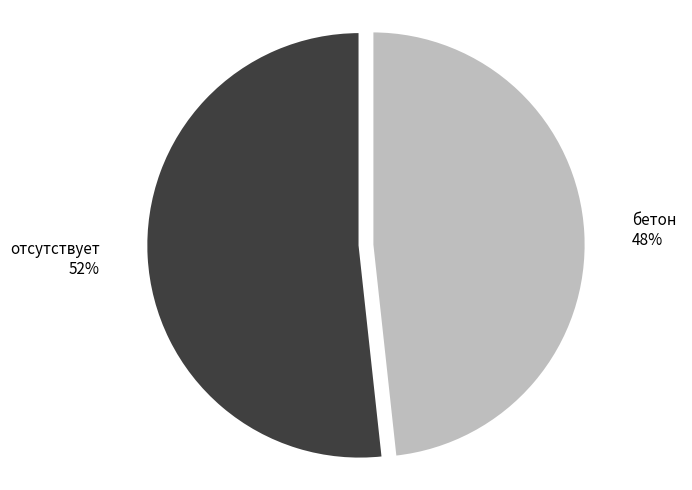

To the nearest percent, what is the average slice percentage?

50%